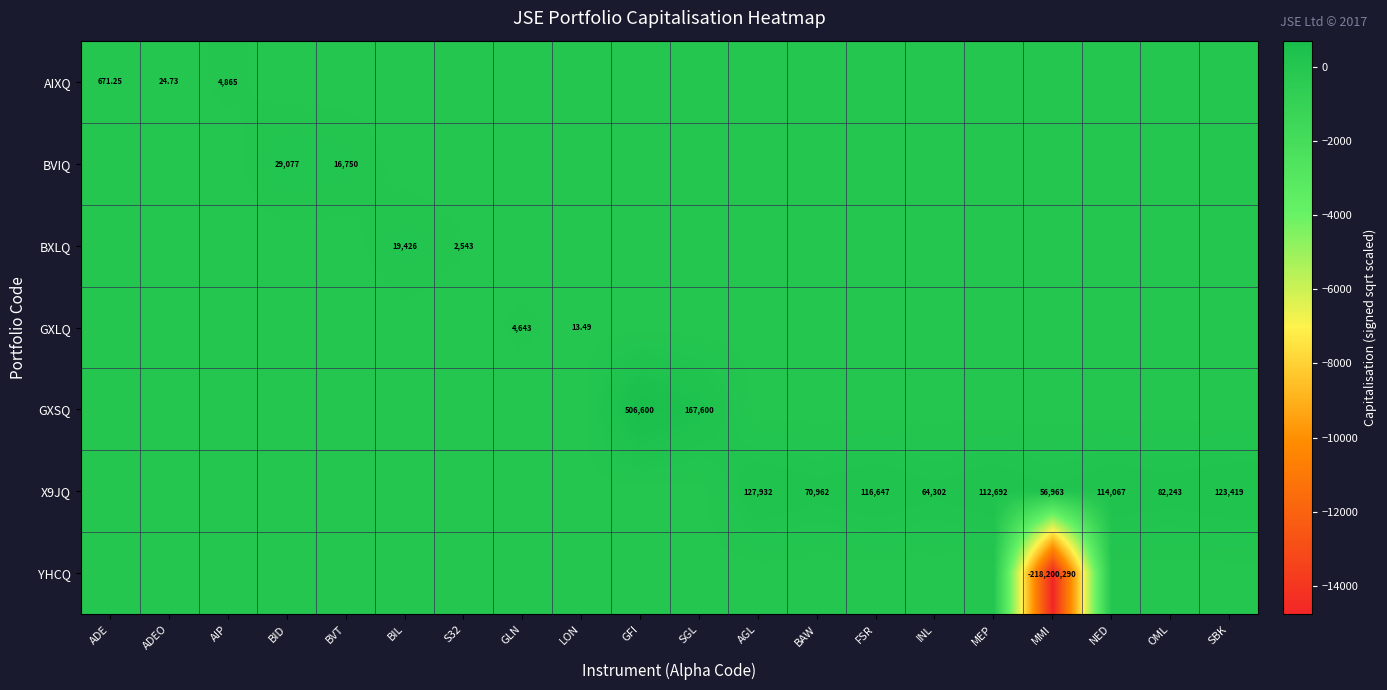

Is the value of BVIQ at SBK greater than the value of YHCQ at BAW?

No